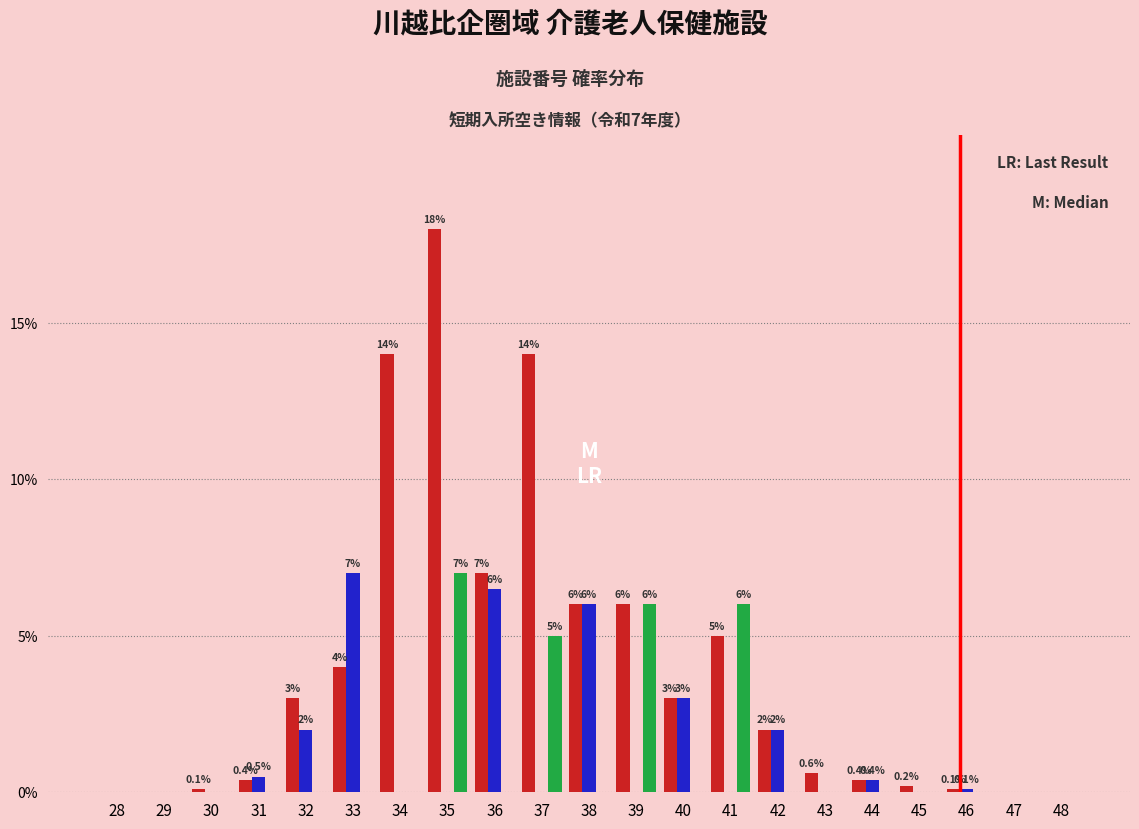

What is the total value across all series at 36?

13.5